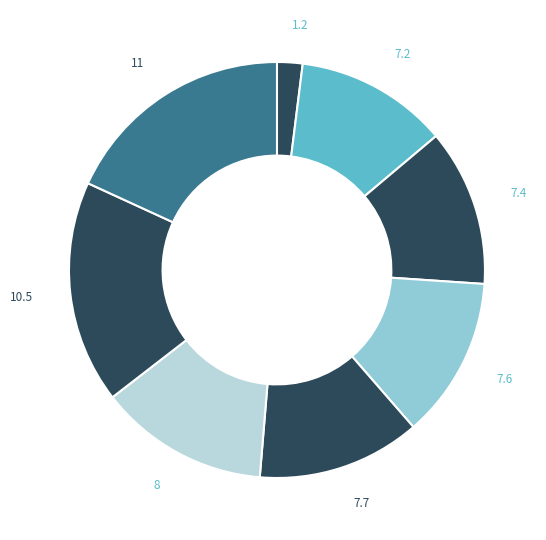

Do 1.2 and 10.5 together represent more than half of the pie?

No